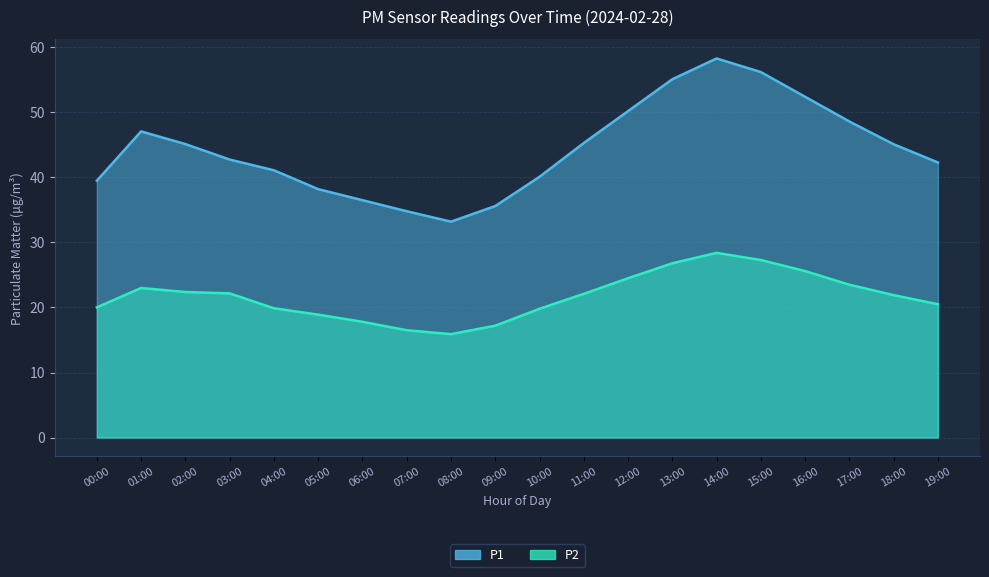

What is the difference between the maximum and minimum values in the P2 series?

12.5